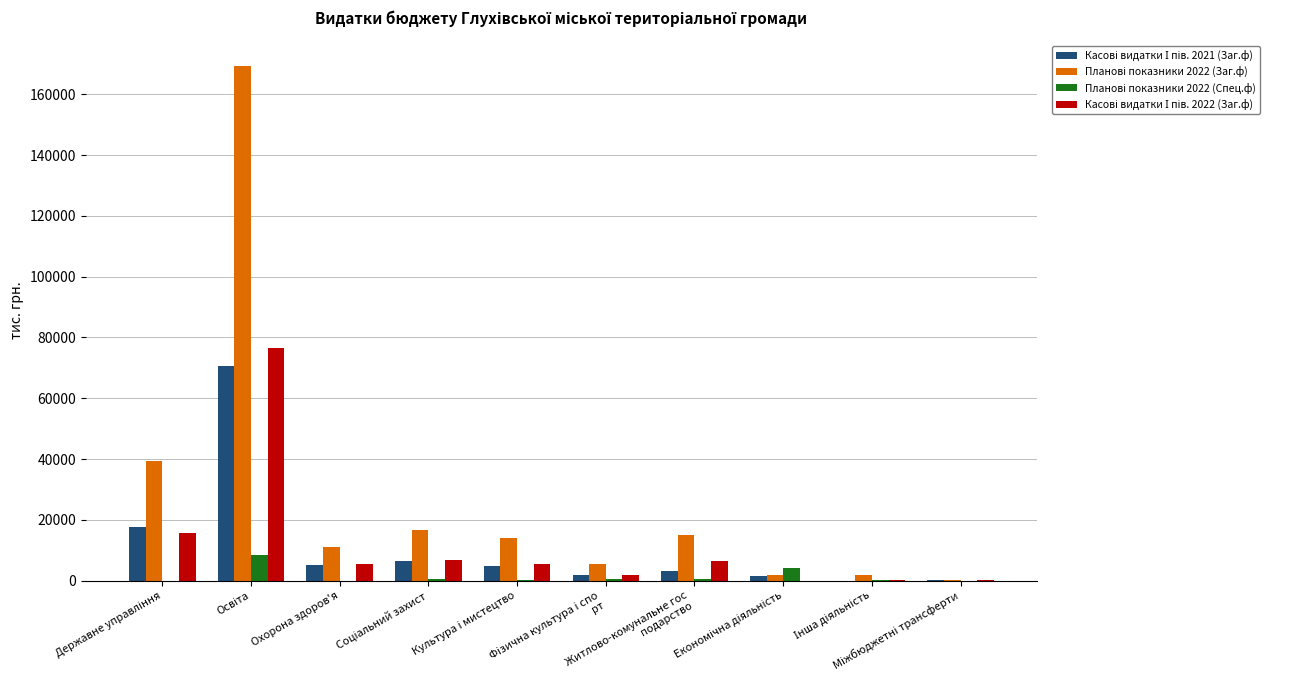

Does the chart contain stacked bars?

No